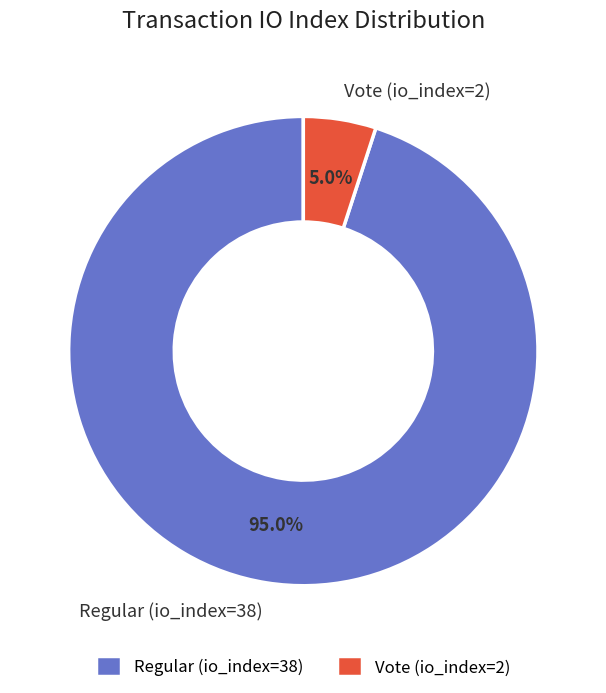

What is the largest slice in the pie chart?

Regular (io_index=38)